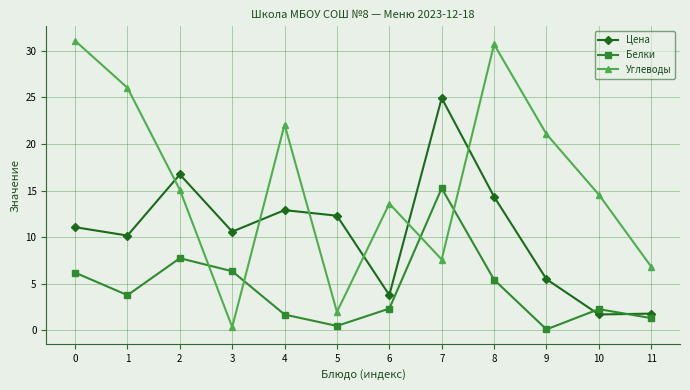

Which series has the largest total across all categories?

Углеводы